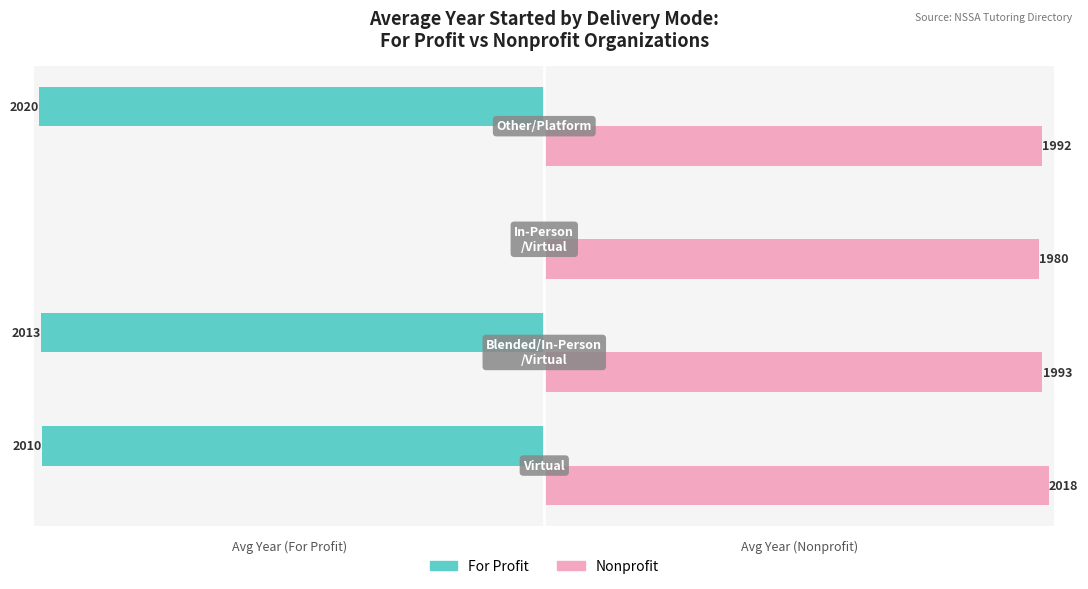

Which series has the largest total across all categories?

Nonprofit